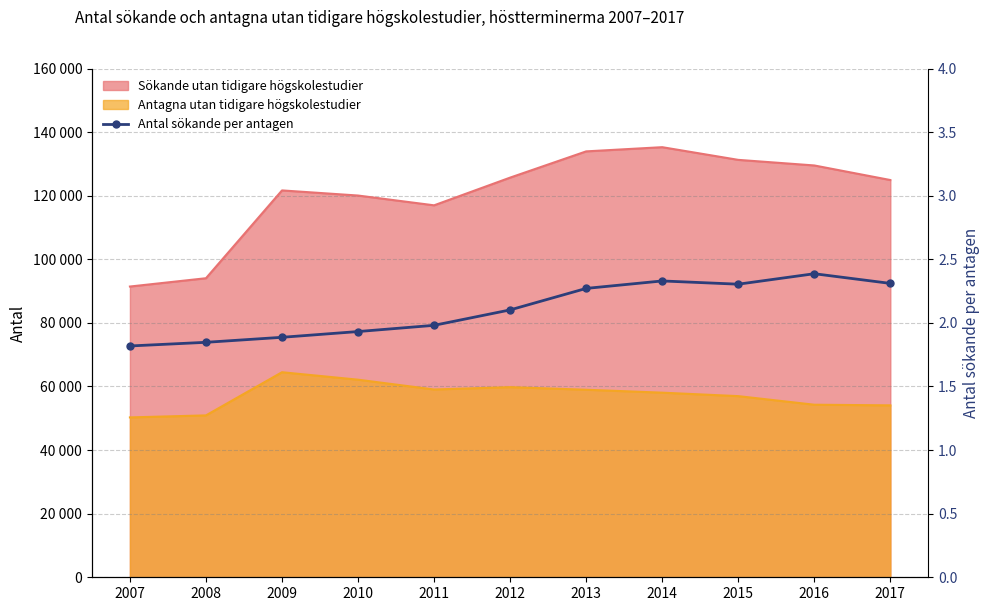

Between 2010 and 2017, which is larger?

2017